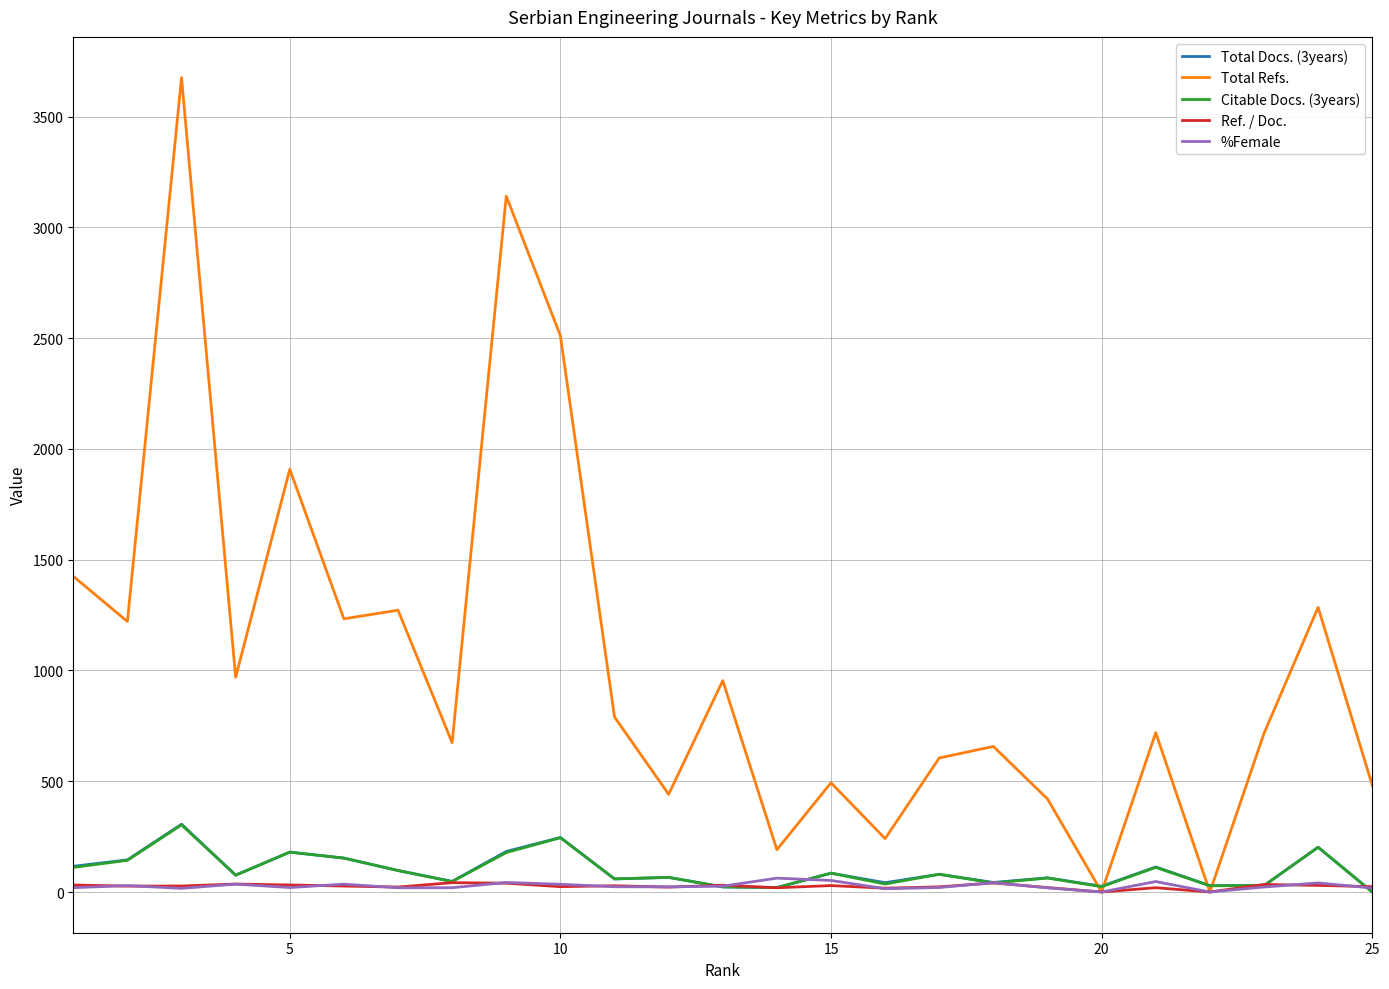

What is the maximum value for Total Docs. (3years)?

306.0